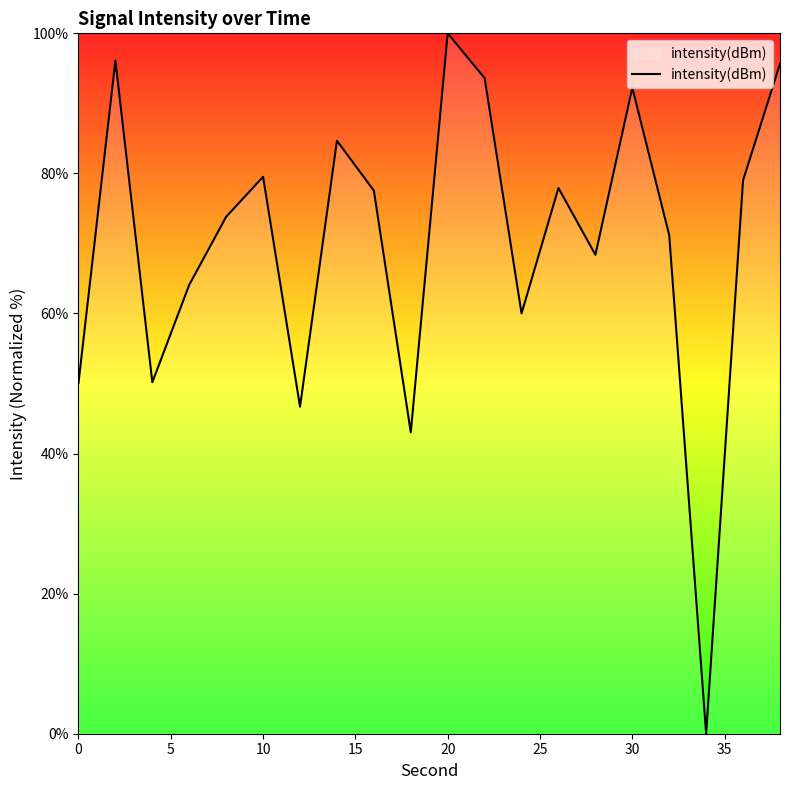

How many categories are shown in the chart?

20